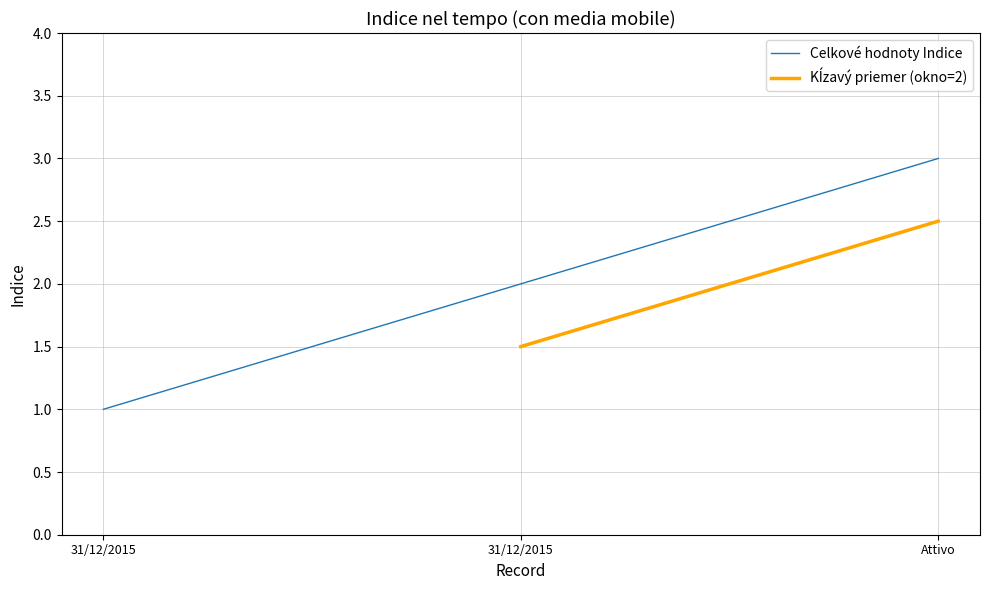

How many values exceed 2?

1